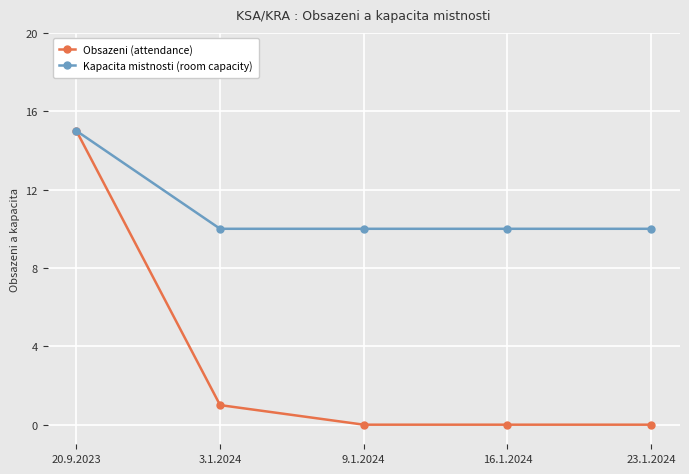

Which label corresponds to the largest value in the chart?

20.9.2023